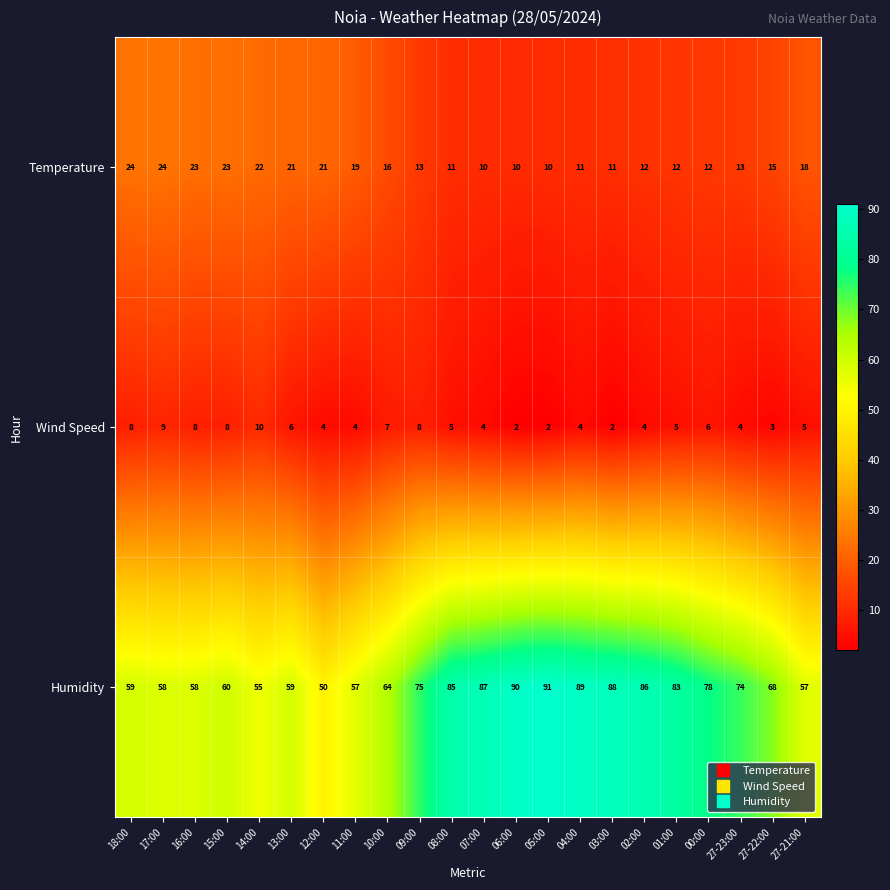

Which series has the largest total across all categories?

Humidity